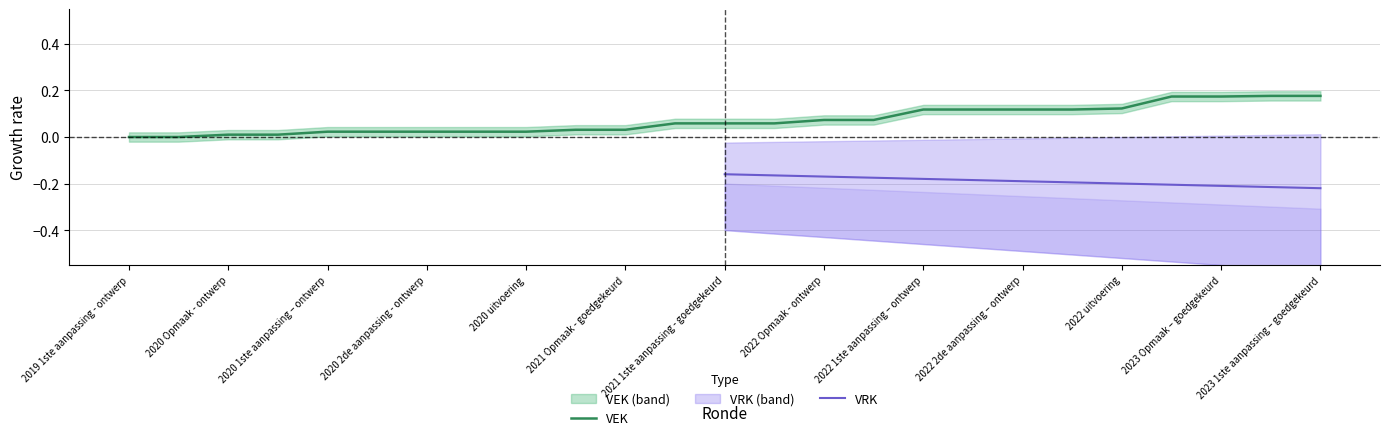

True or false: there are more than 2 points higher than both neighbors.

False